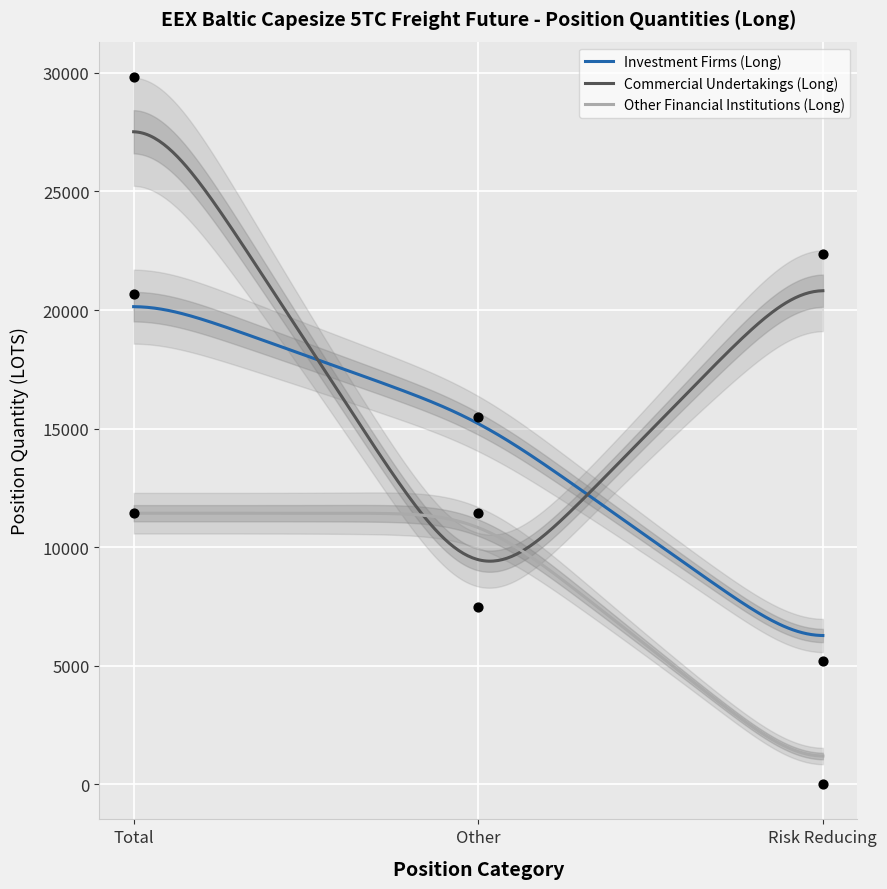

Is the value of Commercial Undertakings (Long) at Risk Reducing greater than the value of Investment Firms (Long) at Other?

Yes